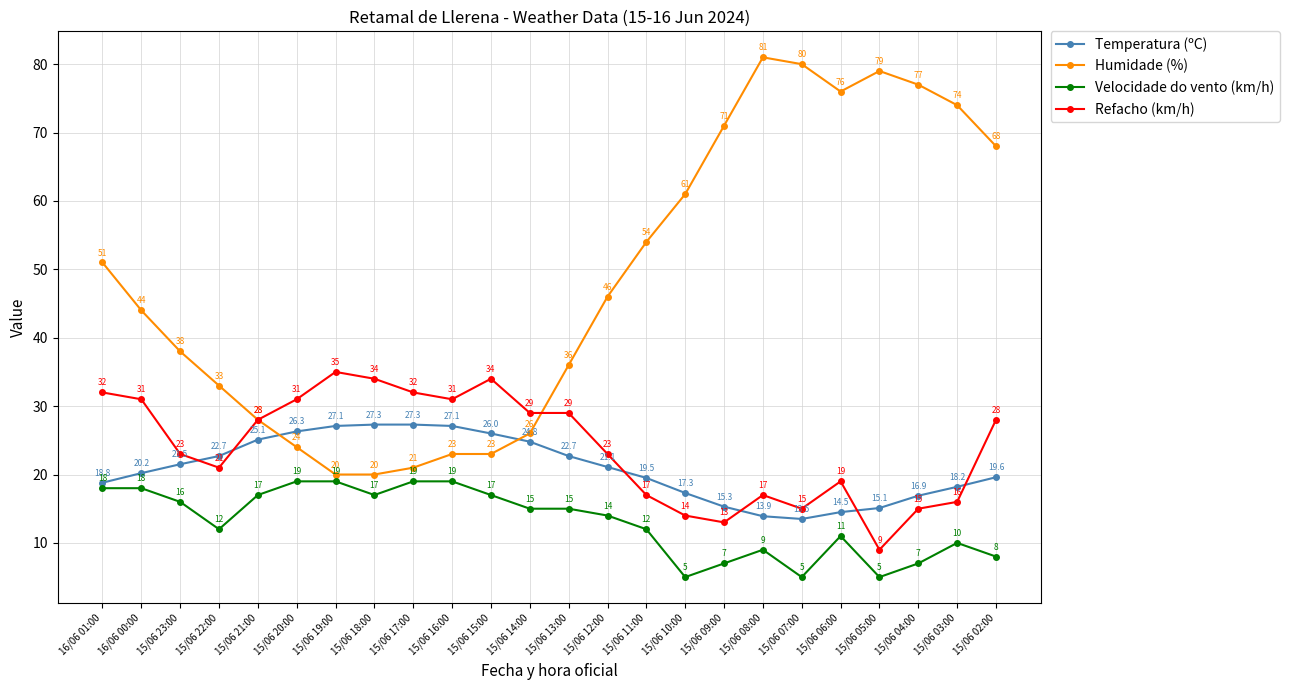

What is the average value of the Temperatura (ºC) series?

20.9